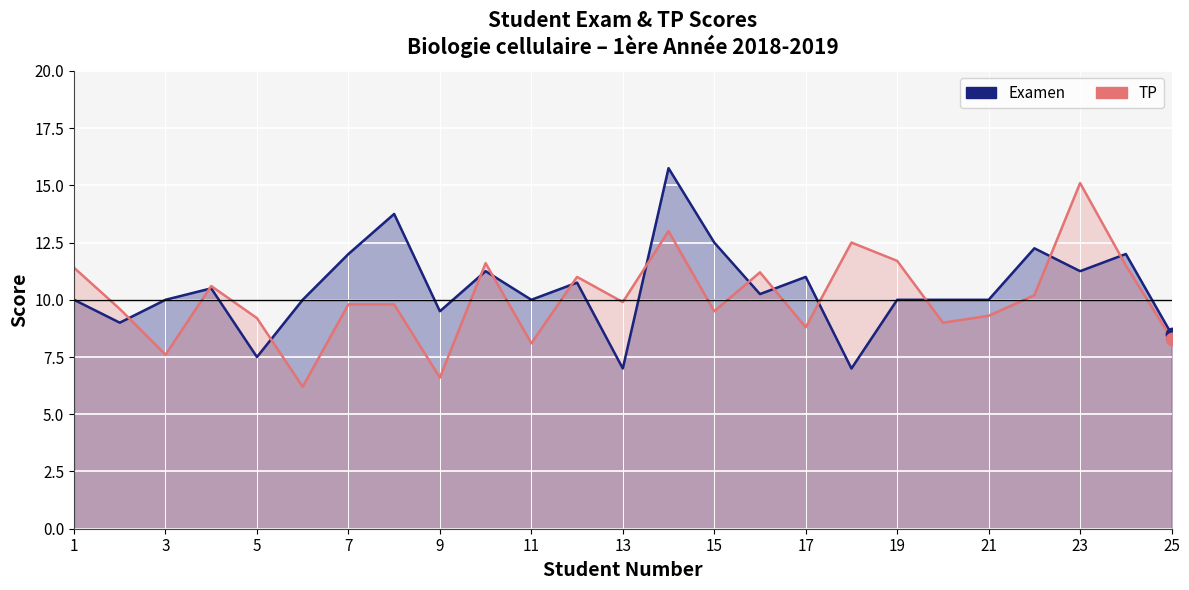

Is the value of TP at 25 greater than the value of Examen at 13?

Yes